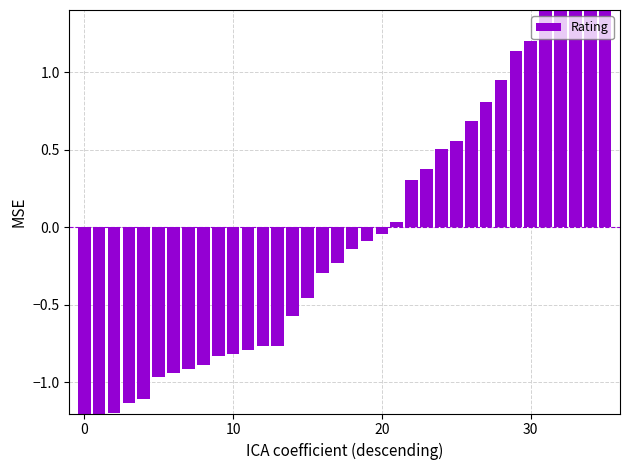

Count the number of data series in this chart.

1